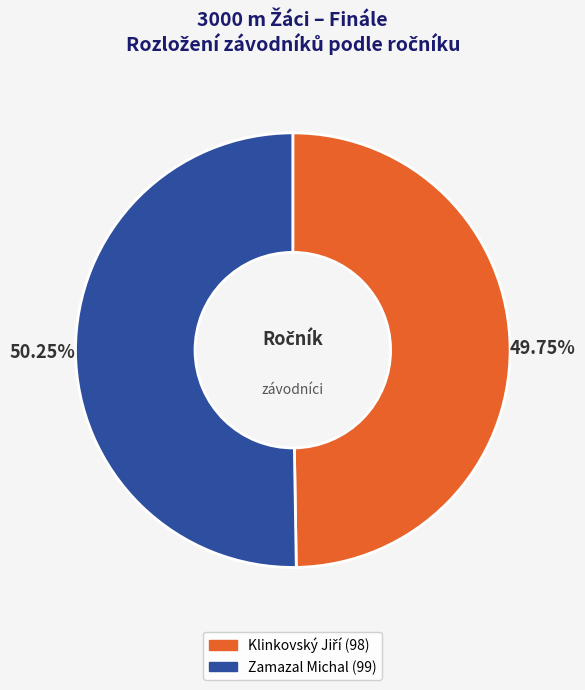

To the nearest percent, what is the average slice percentage?

50%